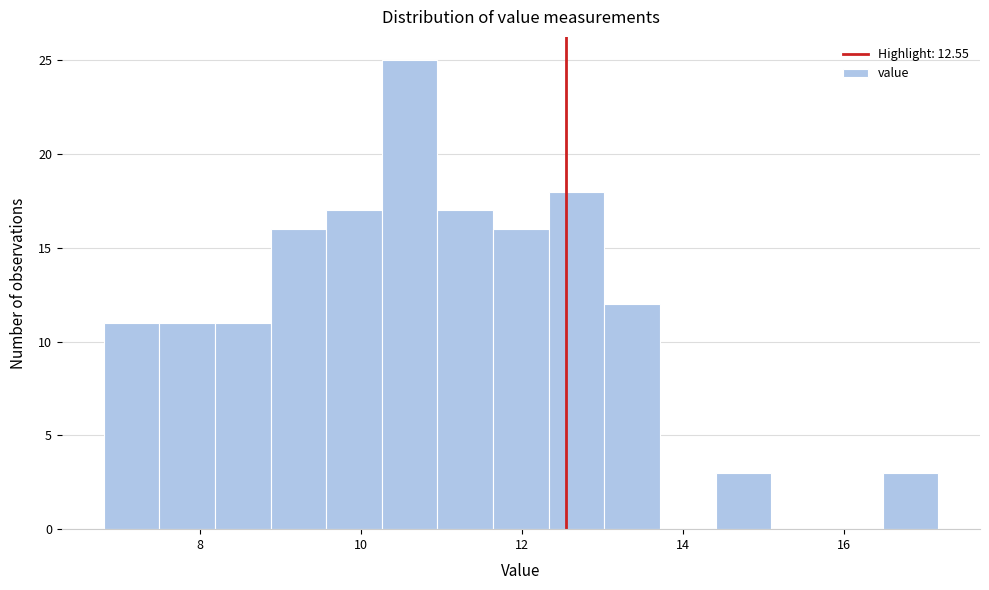

Around what value on the x-axis is the tallest bar? Give the approximate position of its centre, as read against the axis.

10.6